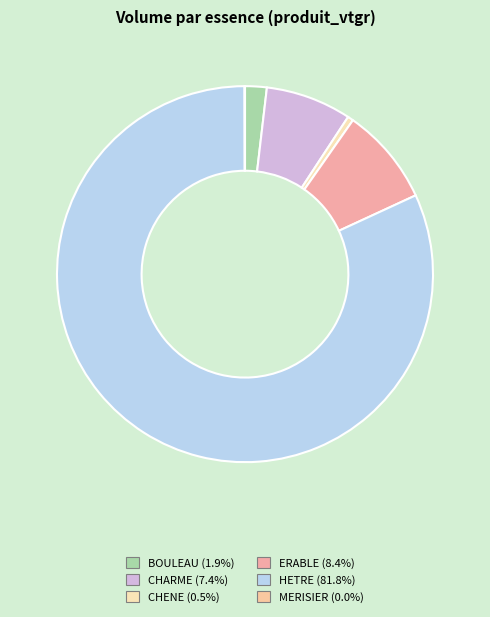

To the nearest percent, what portion does ERABLE represent?

8%